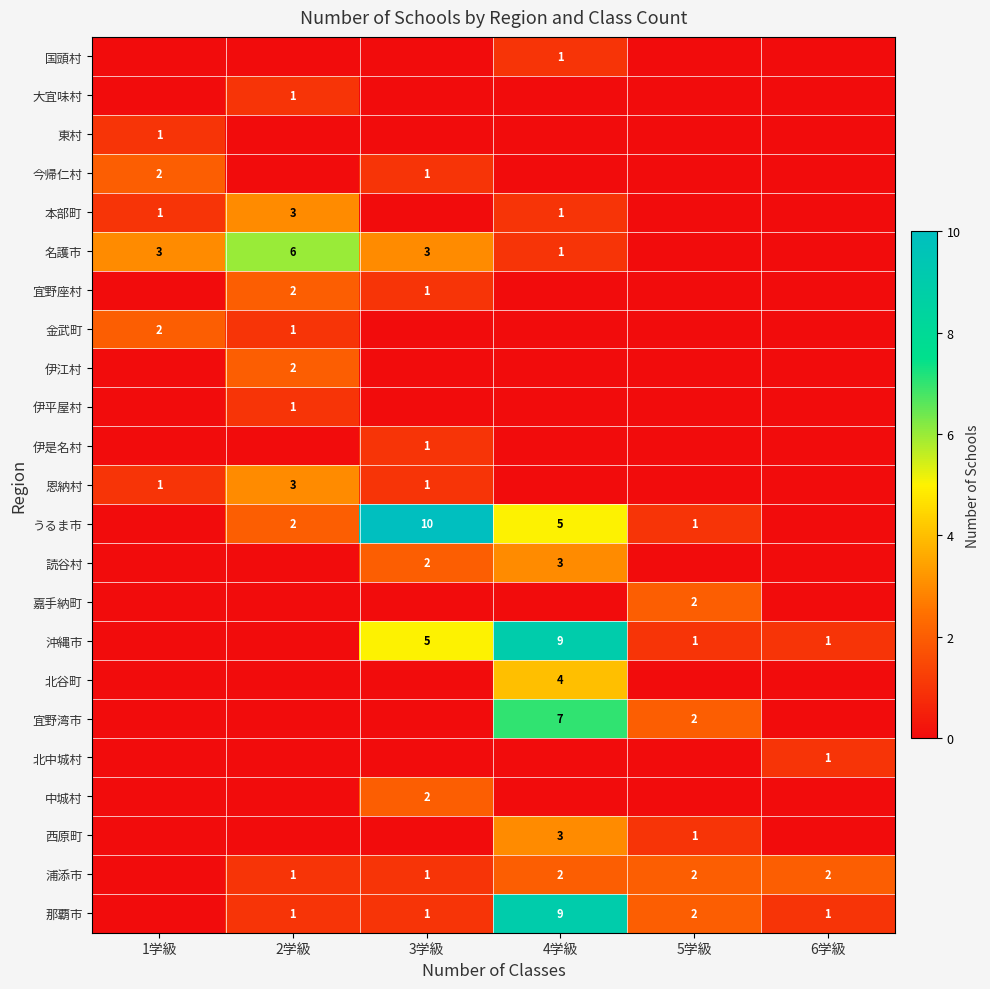

True or false: 読谷村 has a value of 2 at 3学級.

True